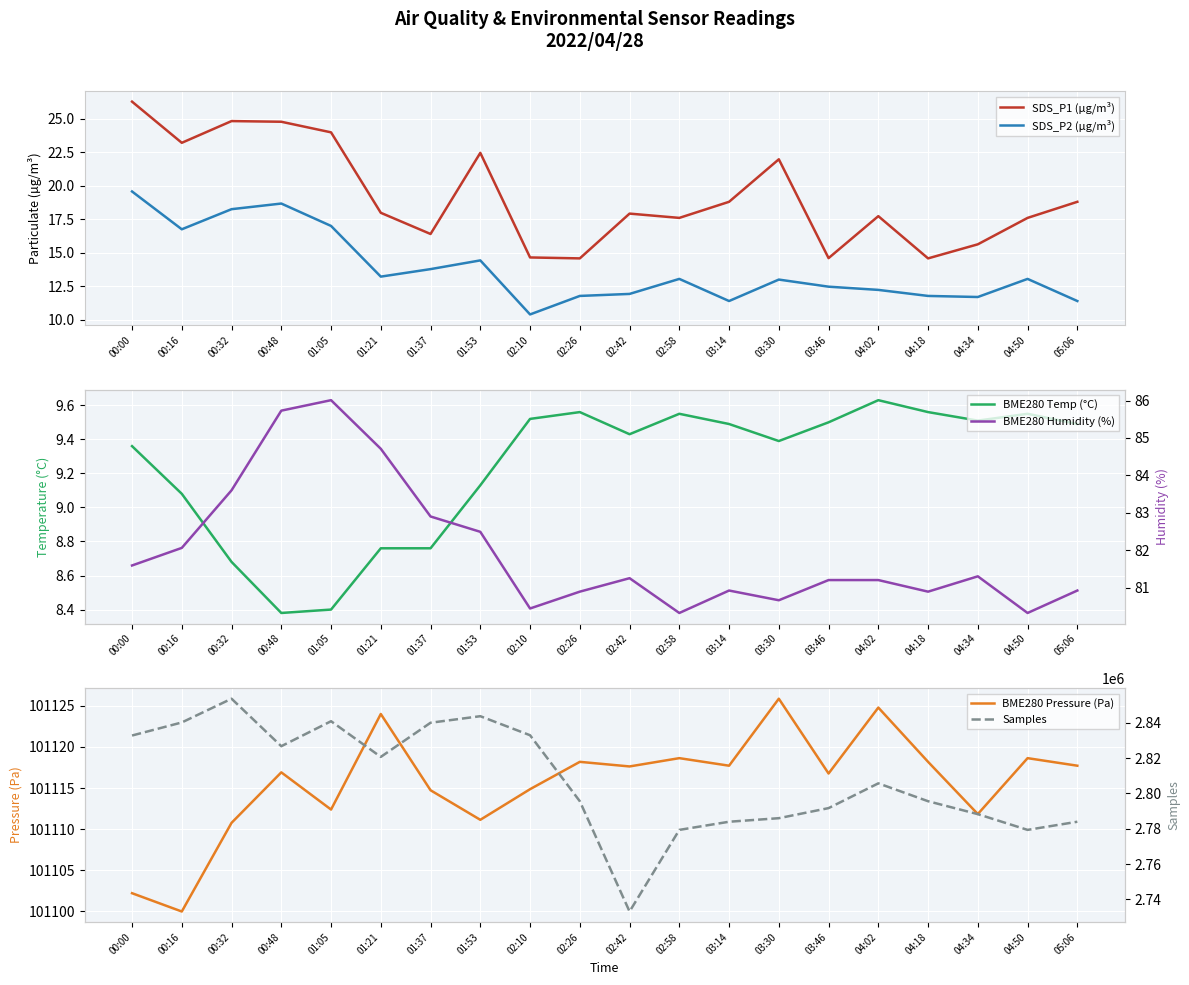

Is it true that BME280 Temp (°C) equals 9.6 at 04:50?

True